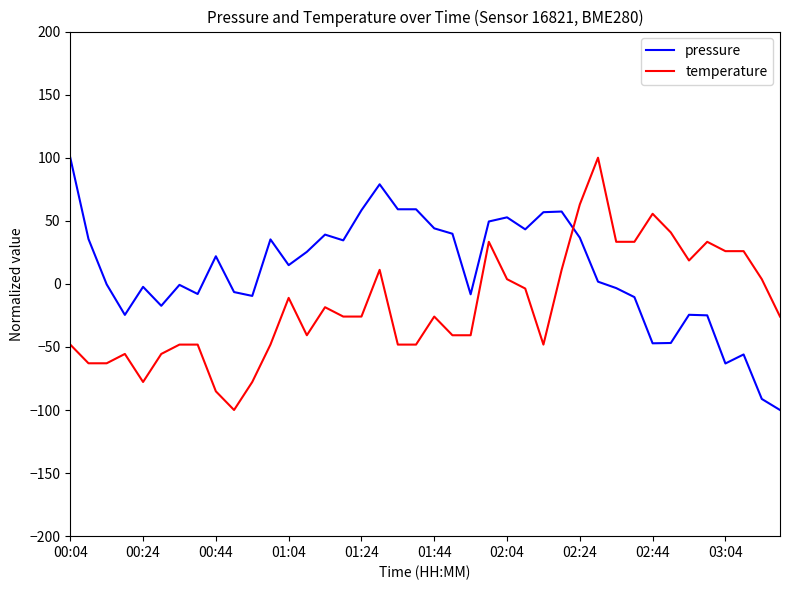

List the series in order of their overall mean, highest first.

pressure, temperature